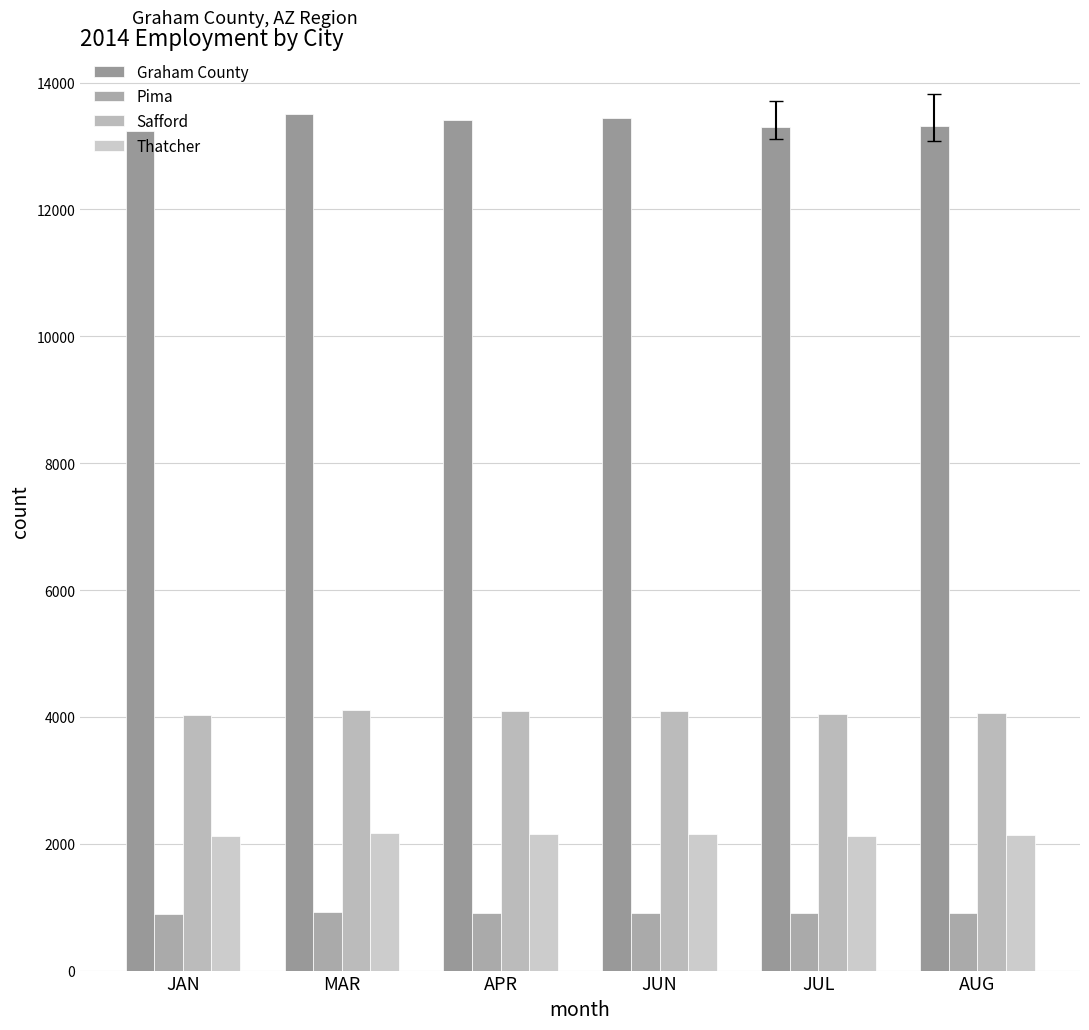

Which series has the largest range (max minus min)?

Graham County